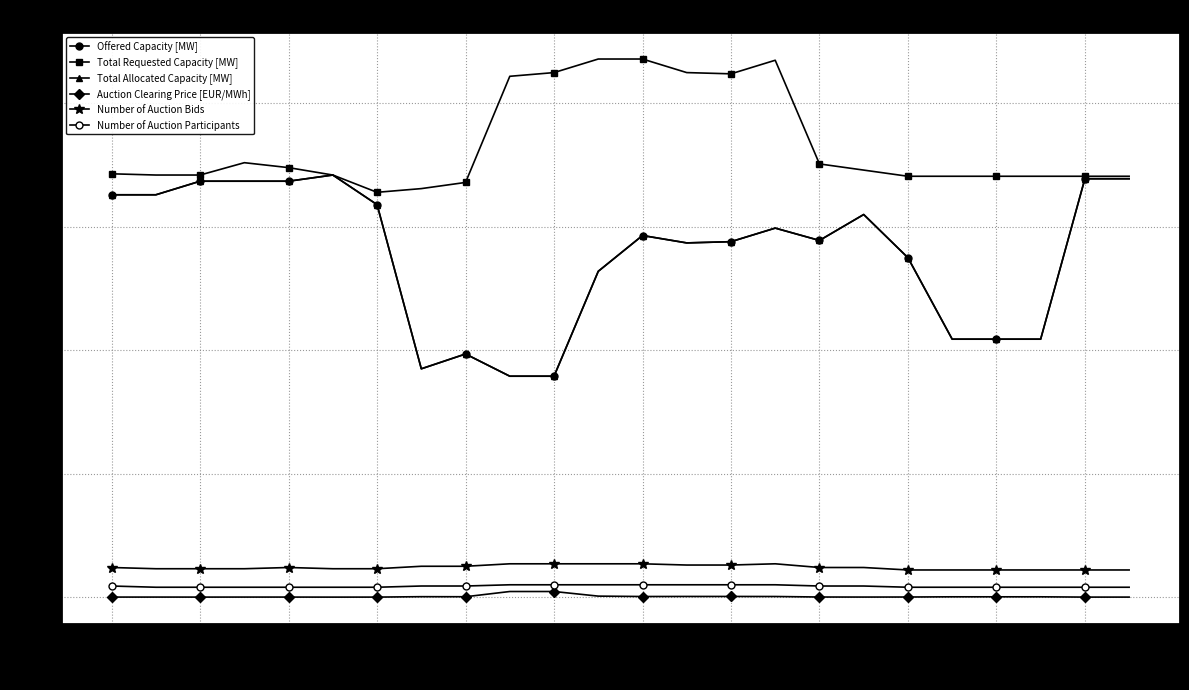

List the series in order of their peak value, highest first.

Total Requested Capacity [MW], Offered Capacity [MW], Total Allocated Capacity [MW], Number of Auction Bids, Number of Auction Participants, Auction Clearing Price [EUR/MWh]